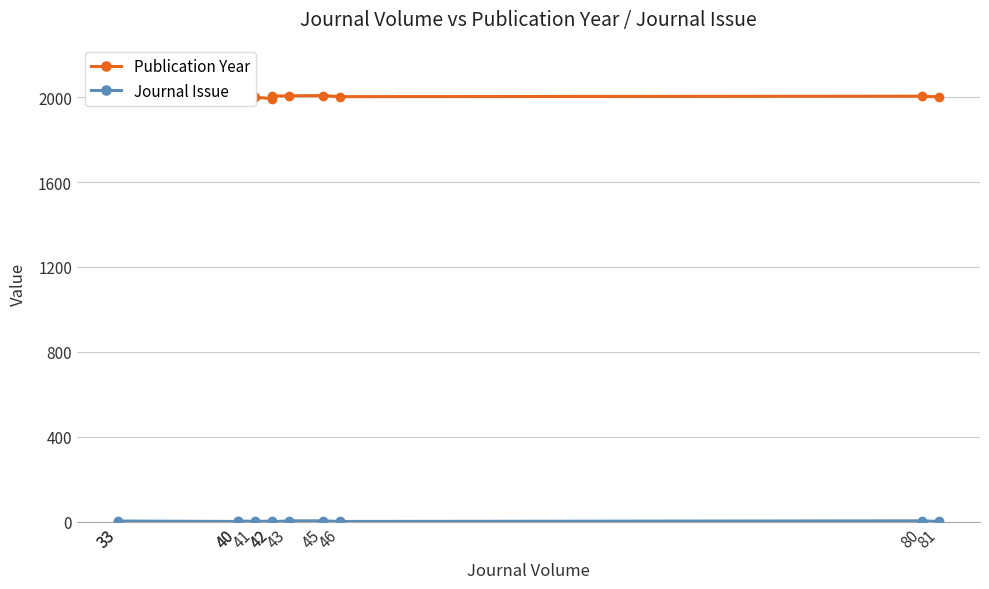

What is the smallest value displayed?

1